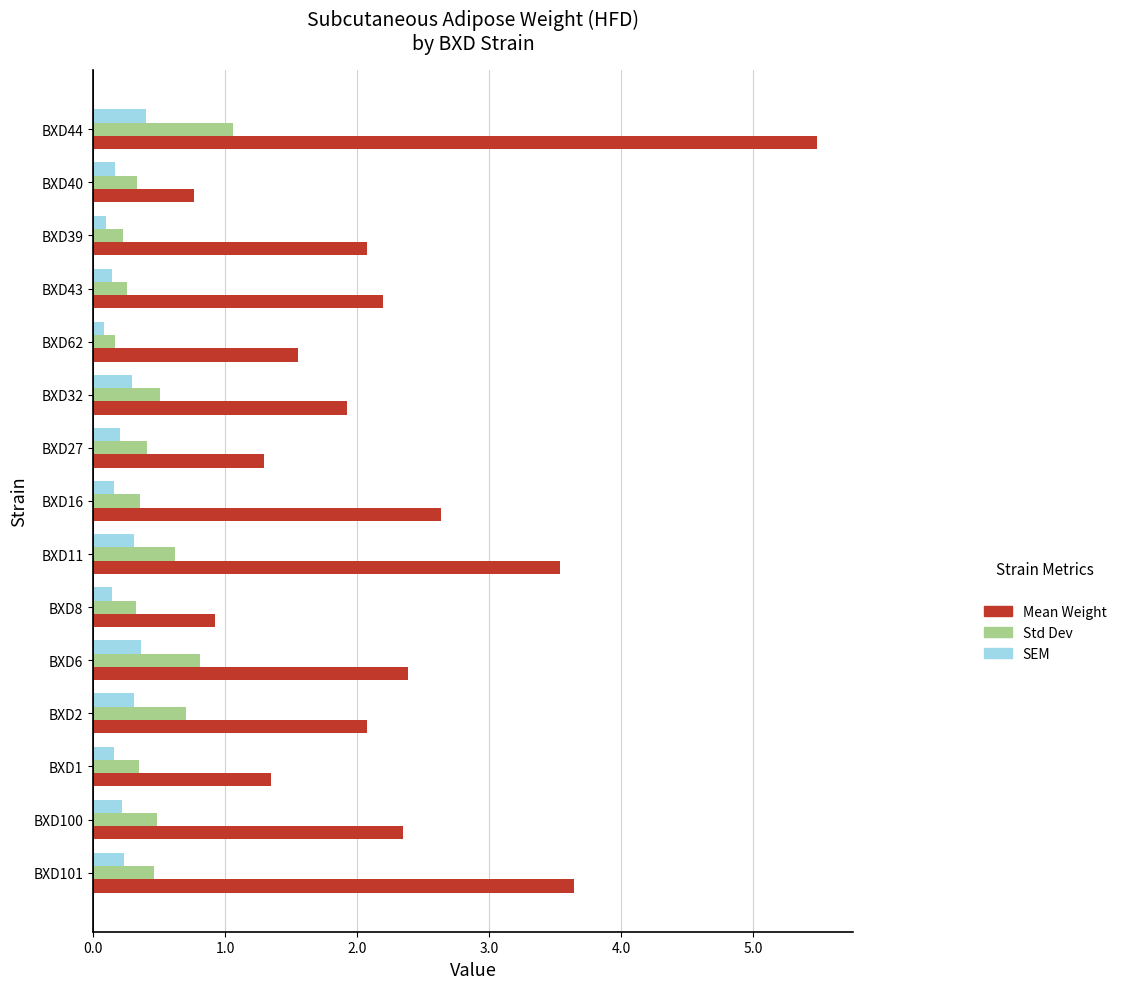

What is the smallest value displayed?

0.1